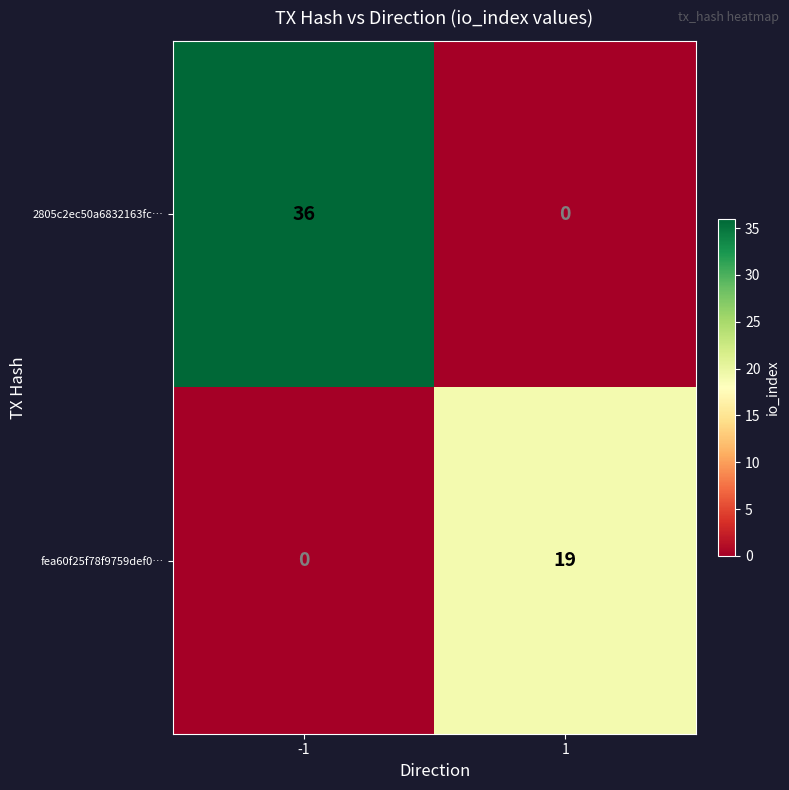

List the series in order of their peak value, highest first.

2805c2ec50a6832163fc…, fea60f25f78f9759def0…